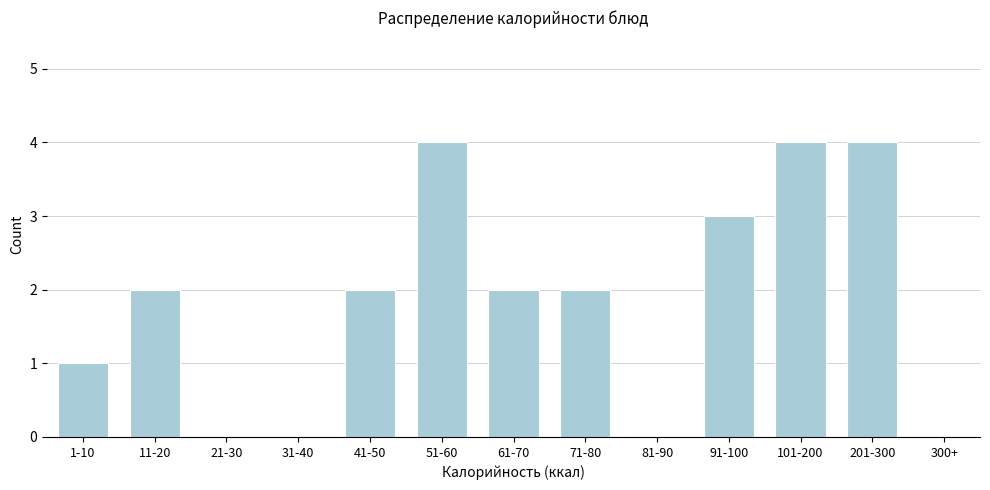

Reading left to right, list all the values displayed in this chart.

1-10=1	11-20=2	21-30=0	31-40=0	41-50=2	51-60=4	61-70=2	71-80=2	81-90=0	91-100=3	101-200=4	201-300=4	300+=0